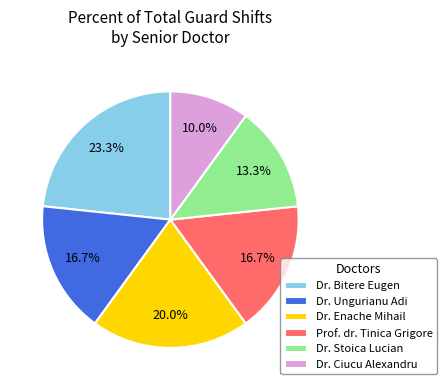

To the nearest percent, what portion does Dr. Ciucu Alexandru represent?

10%